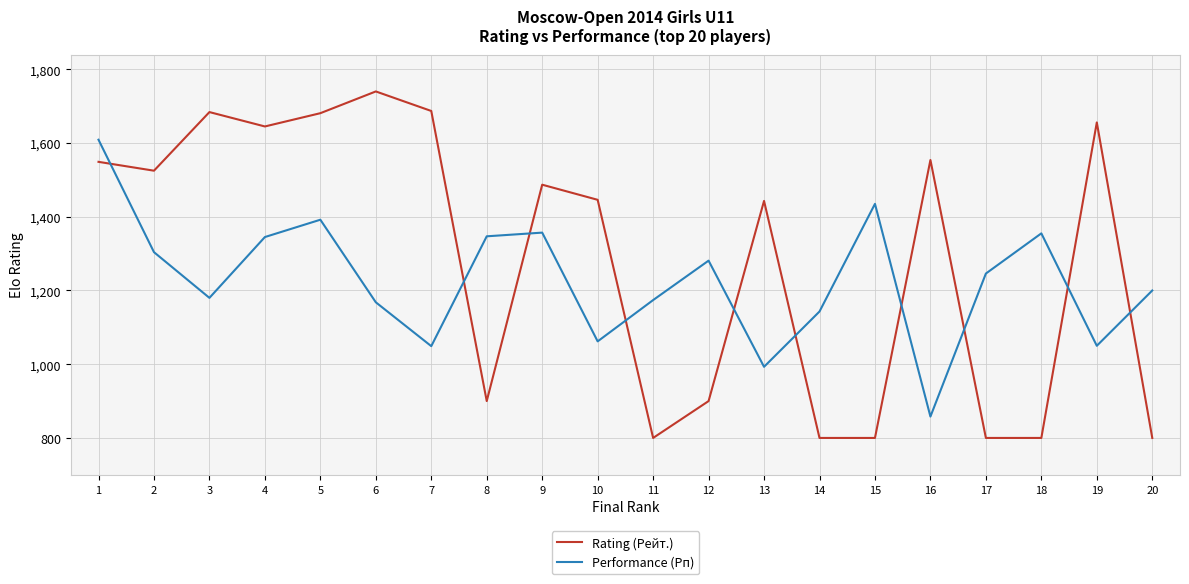

In Performance (Рп), how many points are higher than both neighbors (excluding endpoints)?

5